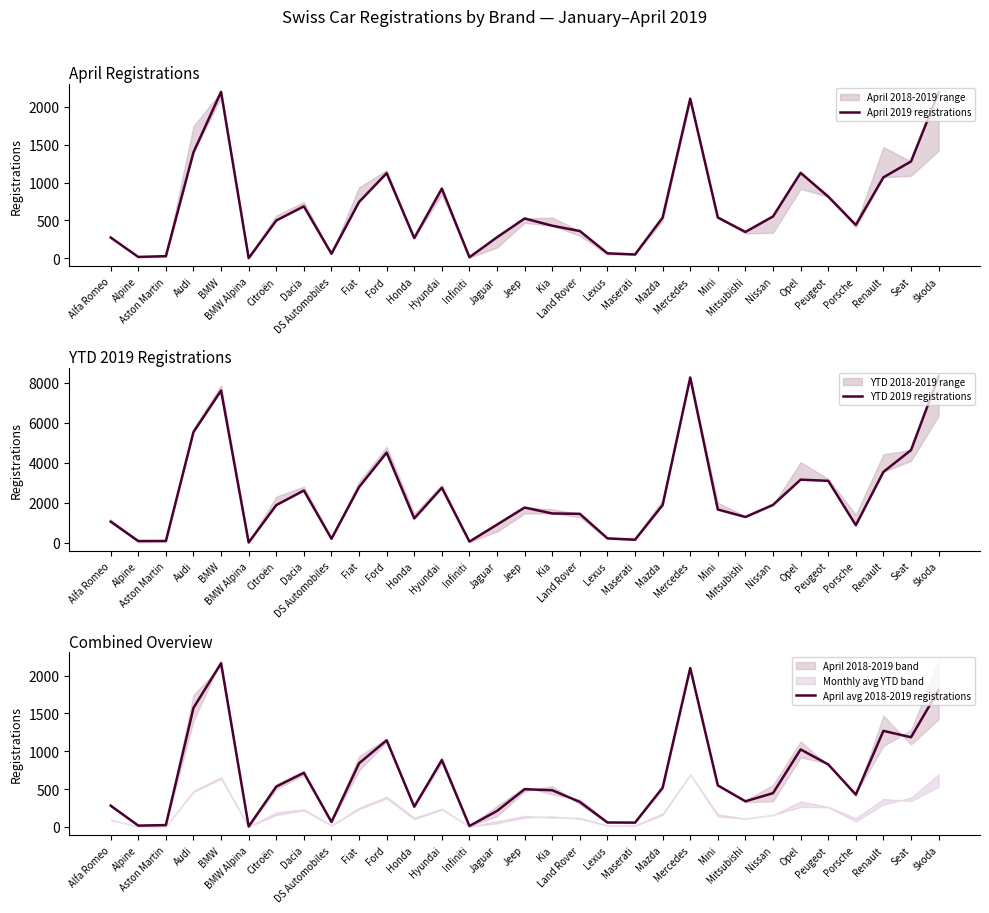

At which category does the chart reach its peak across all series?

Škoda